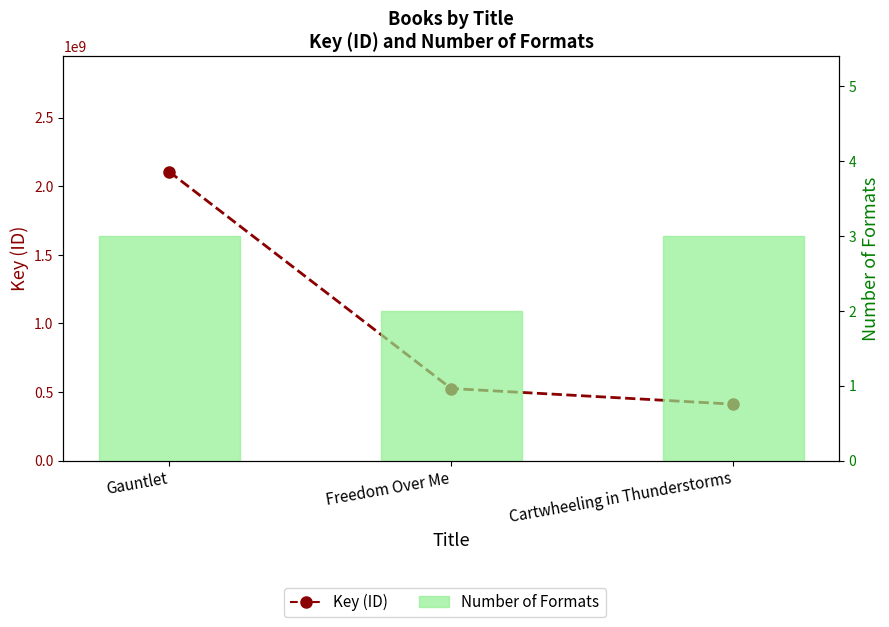

Reading left to right, extract all data points from this chart.

Key (ID): Gauntlet=2105807823	Freedom Over Me=524910805	Cartwheeling in Thunderstorms=410792173
Number of Formats: Gauntlet=3	Freedom Over Me=2	Cartwheeling in Thunderstorms=3